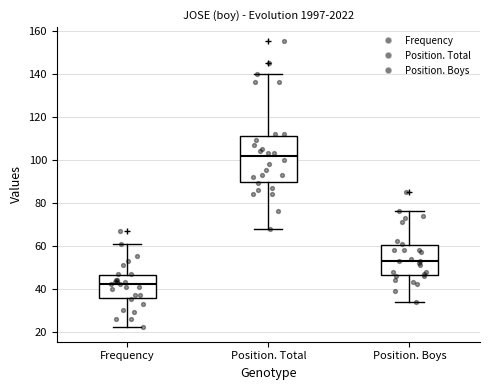

Comparing the boxes themselves (not the whiskers), which one is the tallest?

Position. Total